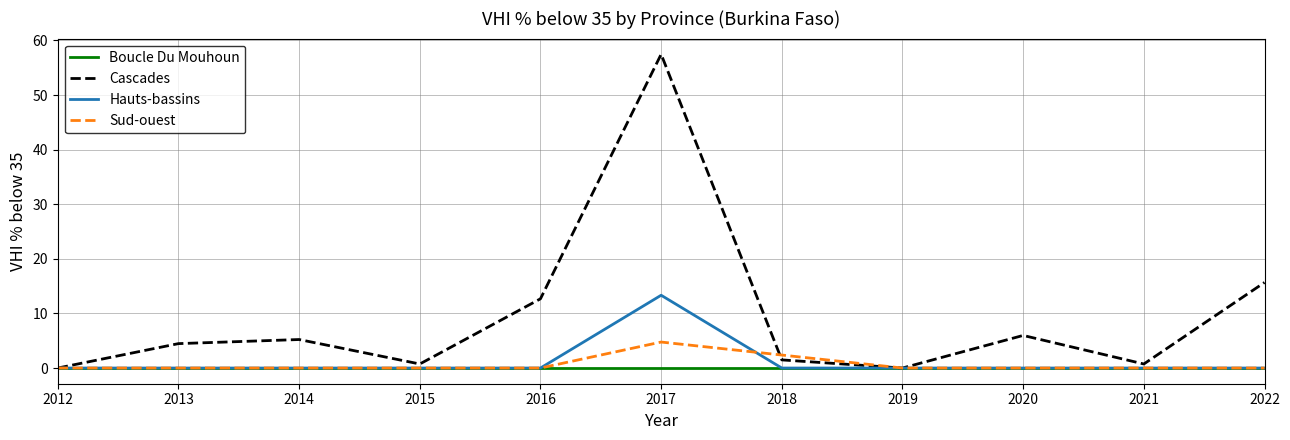

The value of Hauts-bassins at 2020 is -6.7. True or false?

False